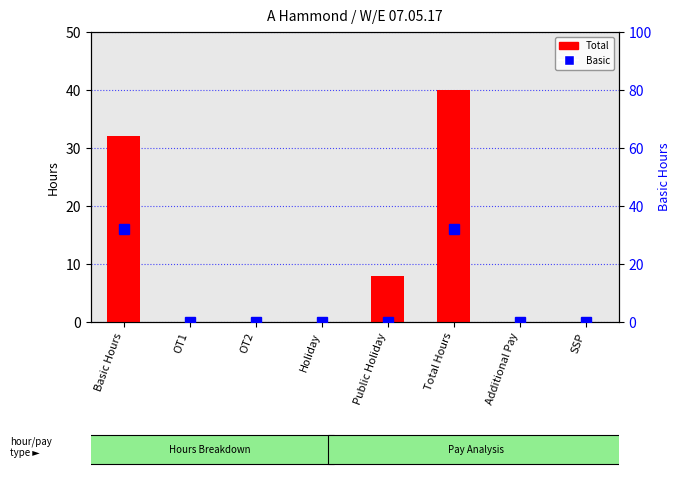

Which series changed the most between OT1 and SSP?

Total